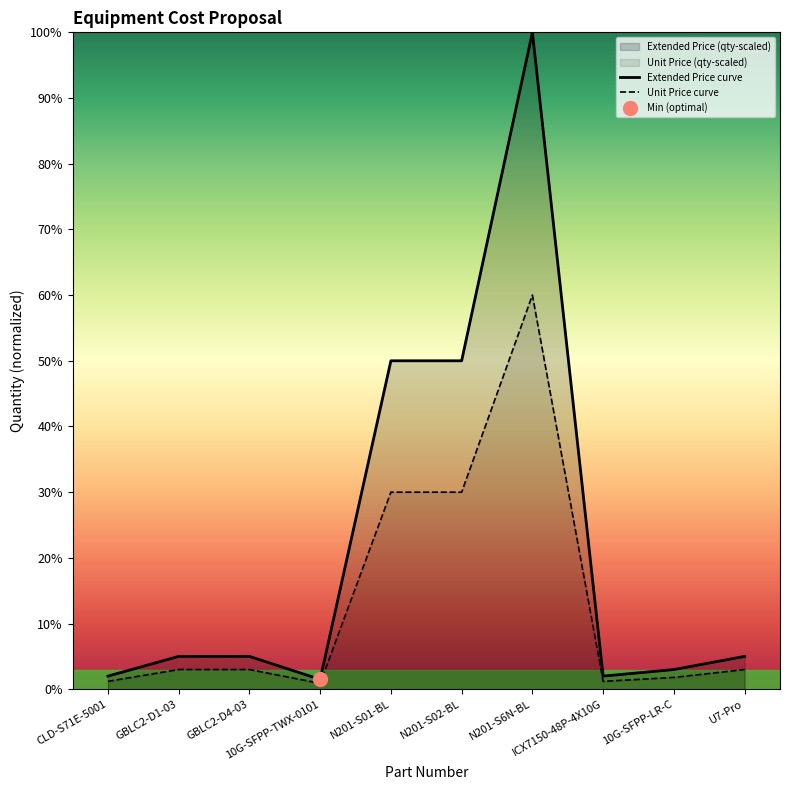

Which category has the lowest value across all series?

10G-SFPP-TWX-0101